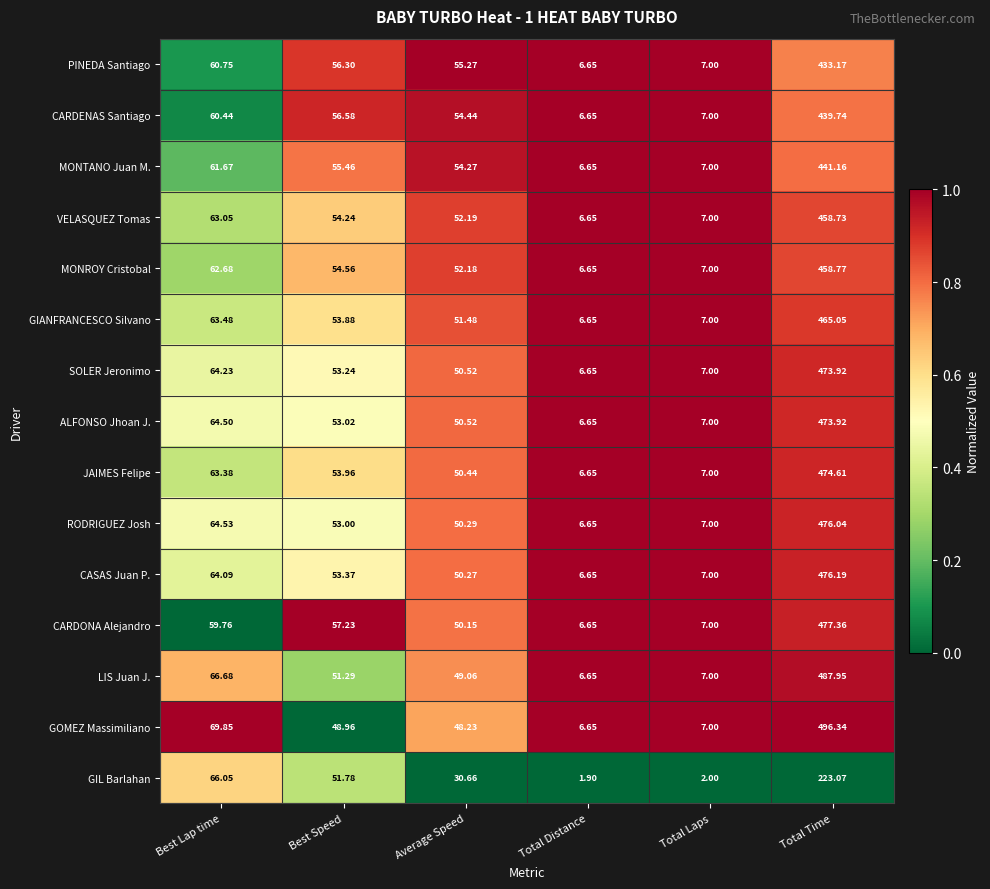

Where does the GIL Barlahan series first go above 51?

Best Lap time